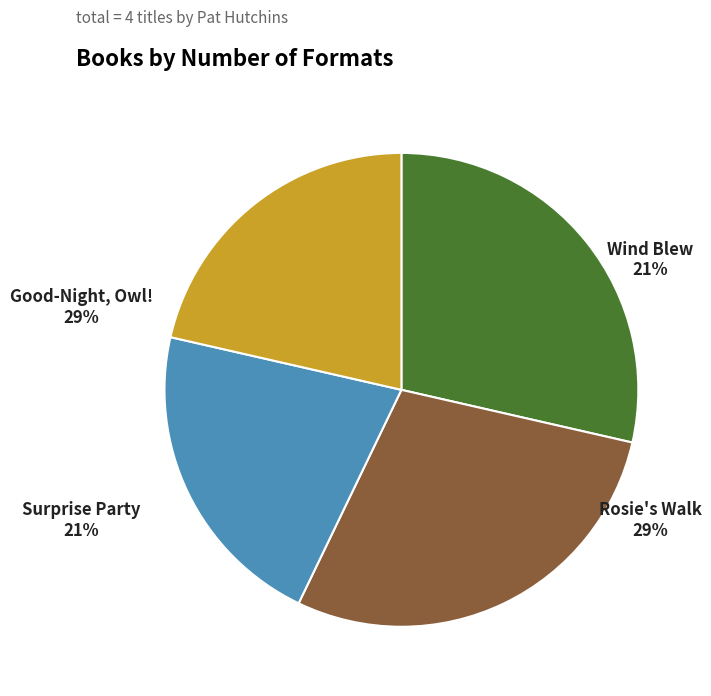

Is there any slice that represents more than half of the pie?

No